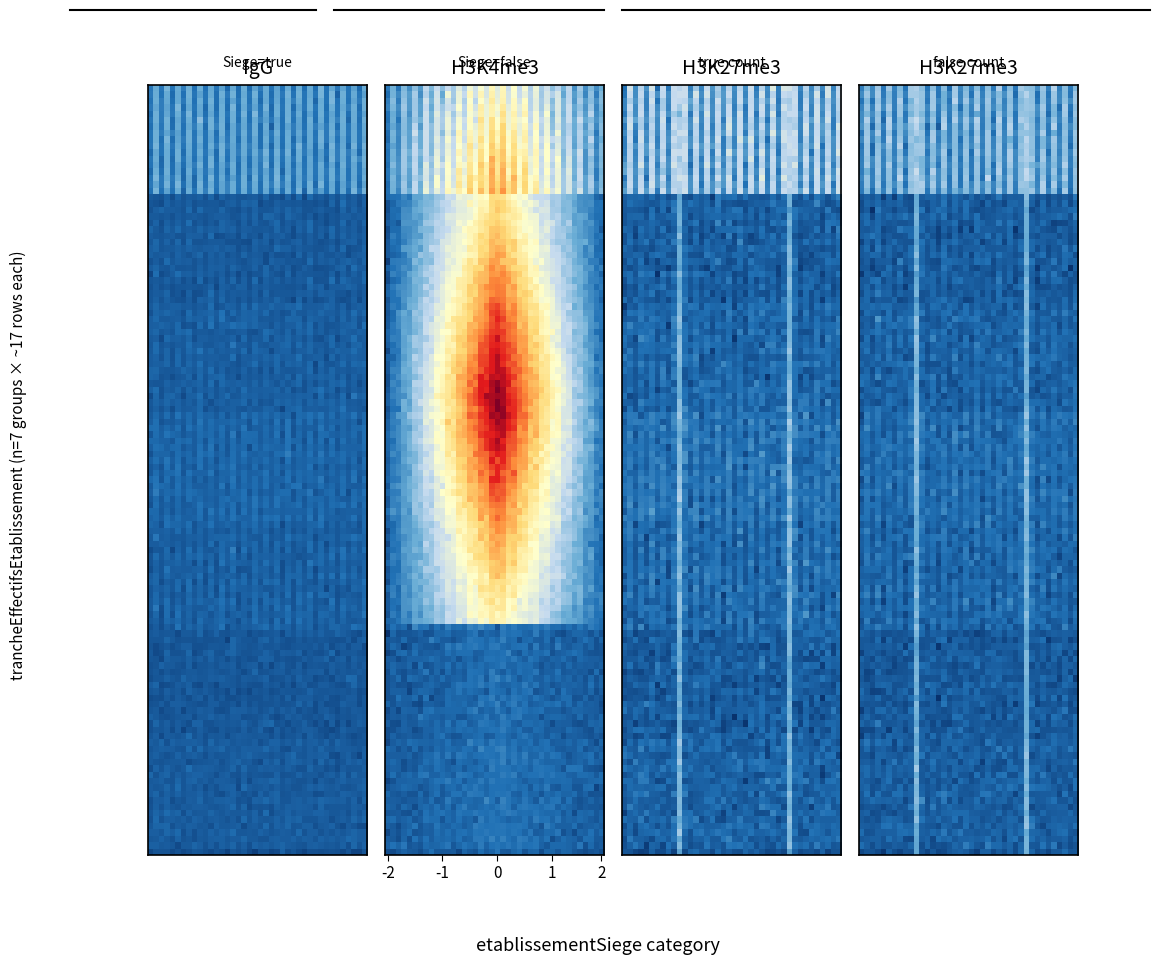

Is it true that the value at 01_true is 3?

False